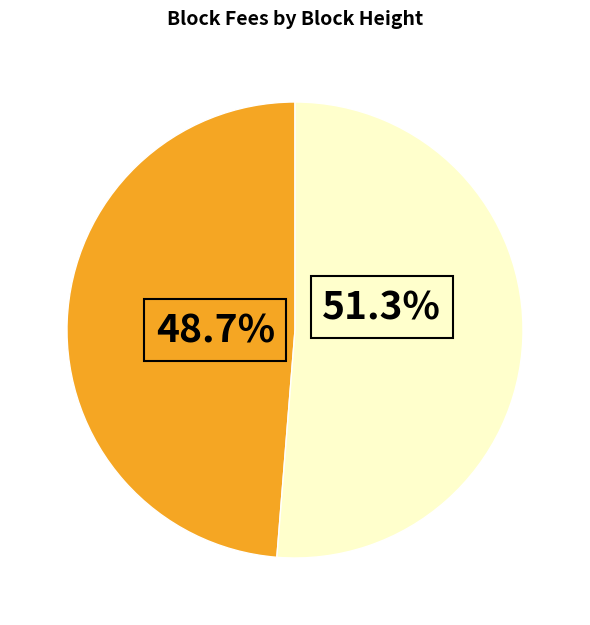

Is there any slice that represents more than half of the pie?

Yes